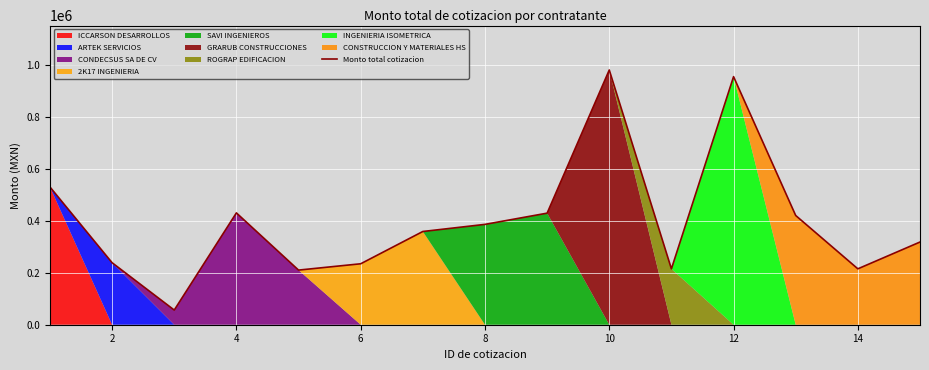

What is the maximum value for Monto total cotizacion?

979209.5